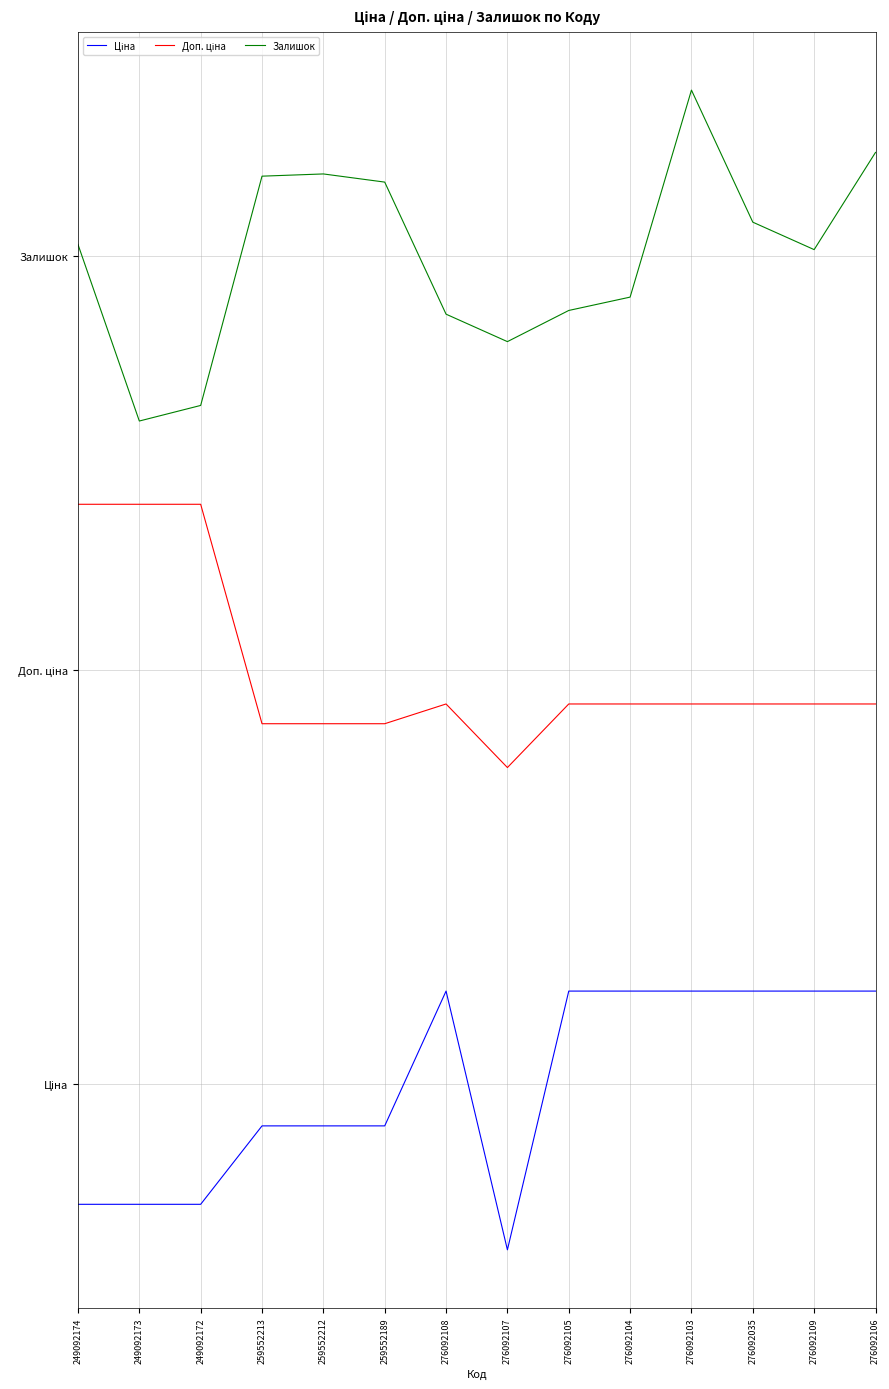

Is this an area chart (filled region under the line)?

No